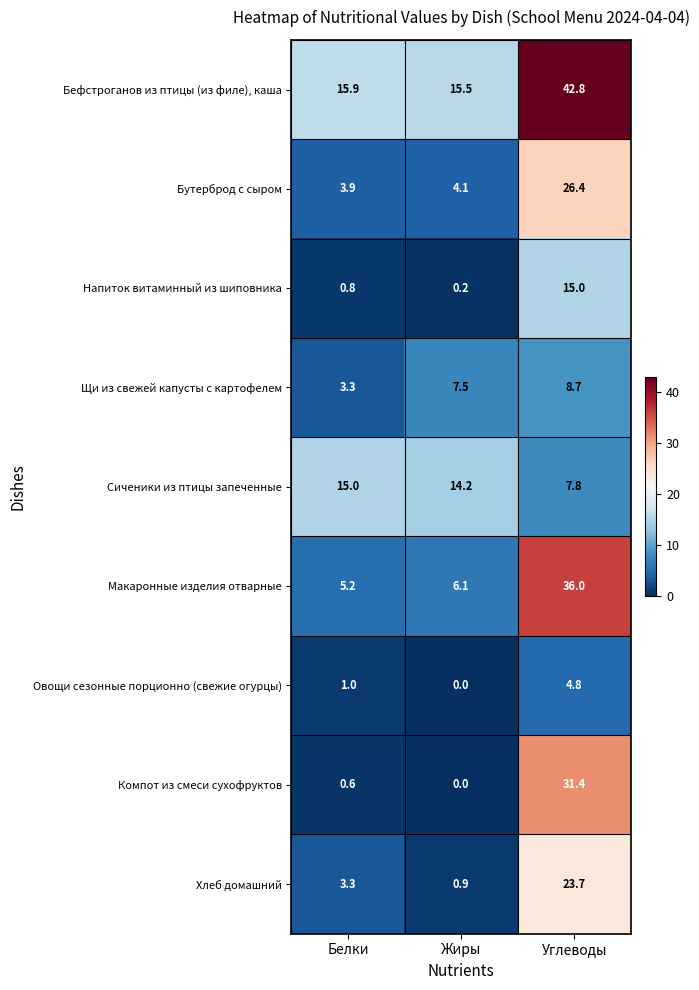

What is the approximate value of Щи из свежей капусты с картофелем at Белки?

3.3